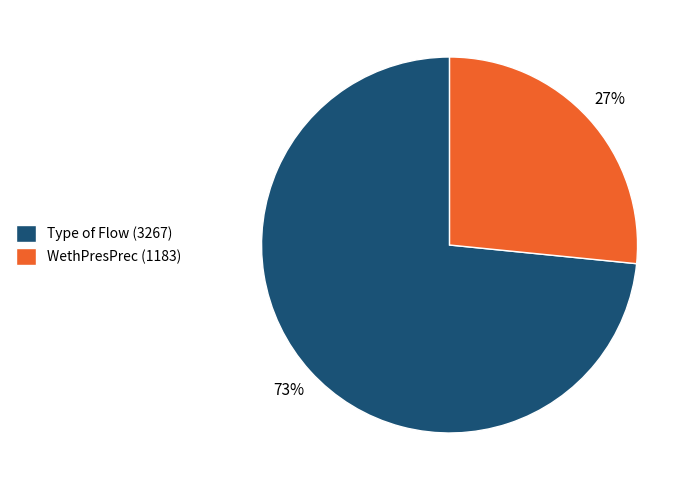

Count the number of slices in the pie.

2